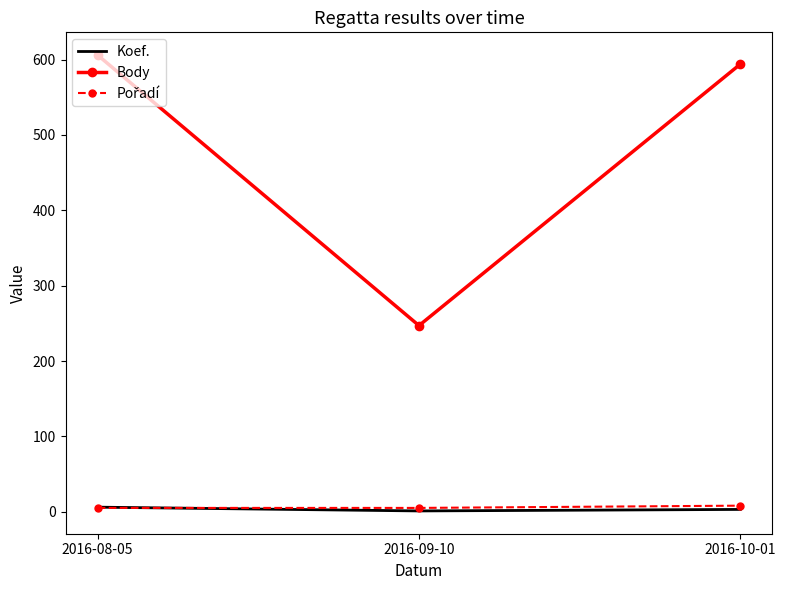

Where is Koef. nearest to the value 3?

2016-10-01